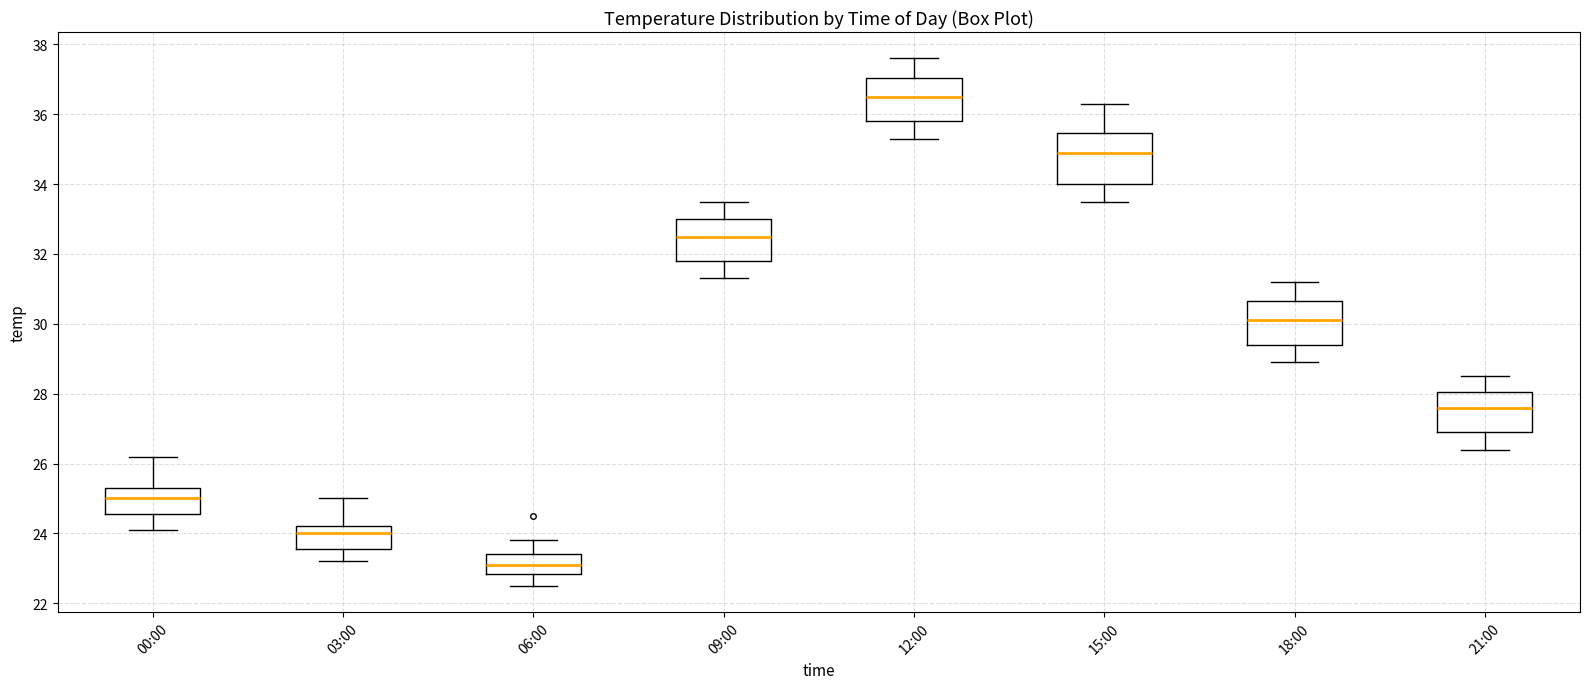

Which box is the tallest, from its lower edge to its upper edge?

15:00